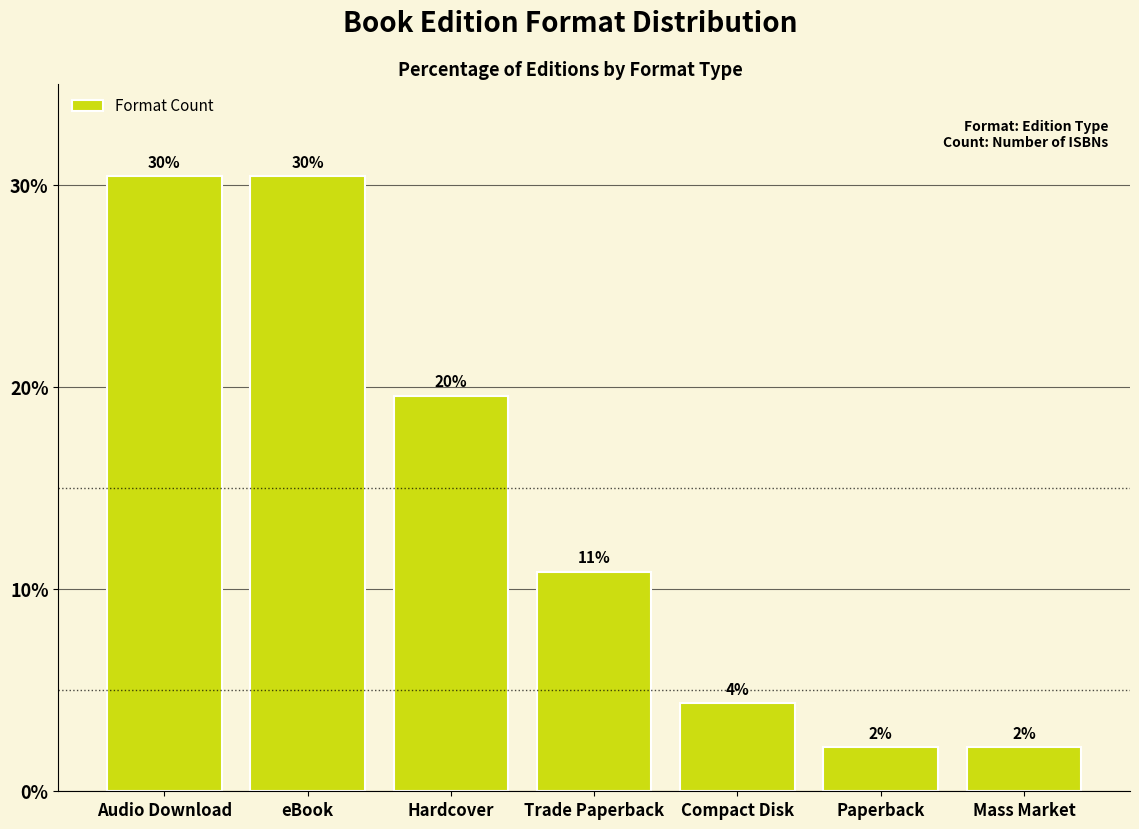

What is the sum of the values at Mass Market and Paperback?

4.3